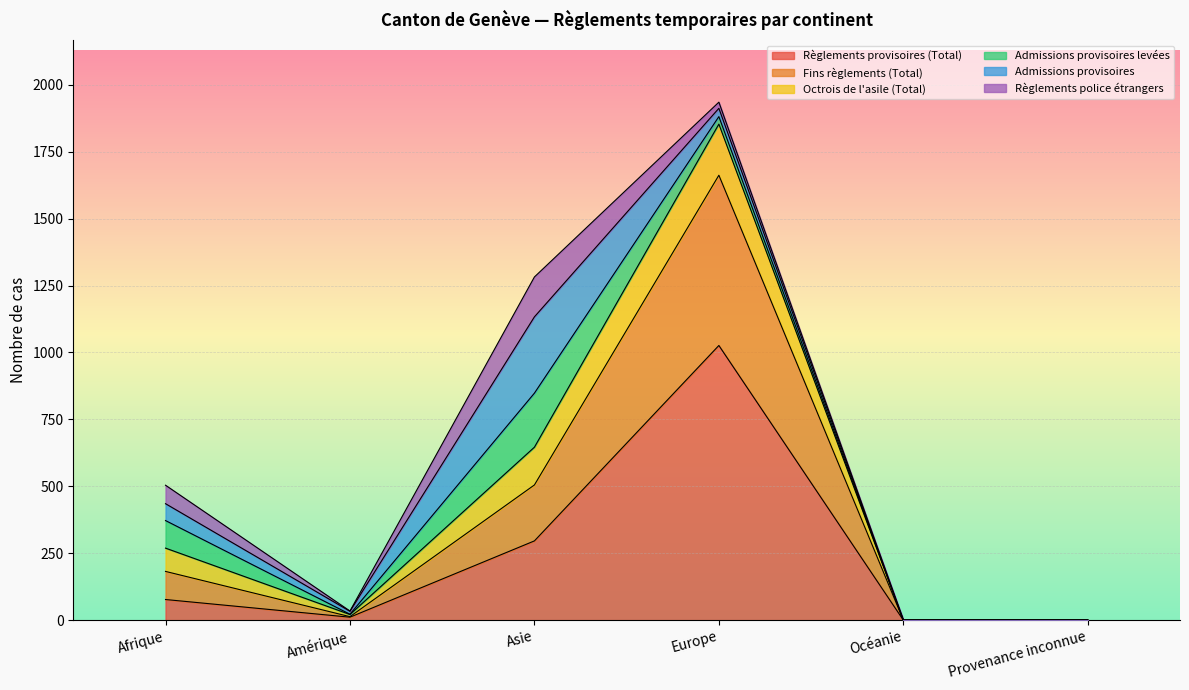

True or false: Octrois de l'asile (Total) and Fins règlements (Total) cross at least once.

False